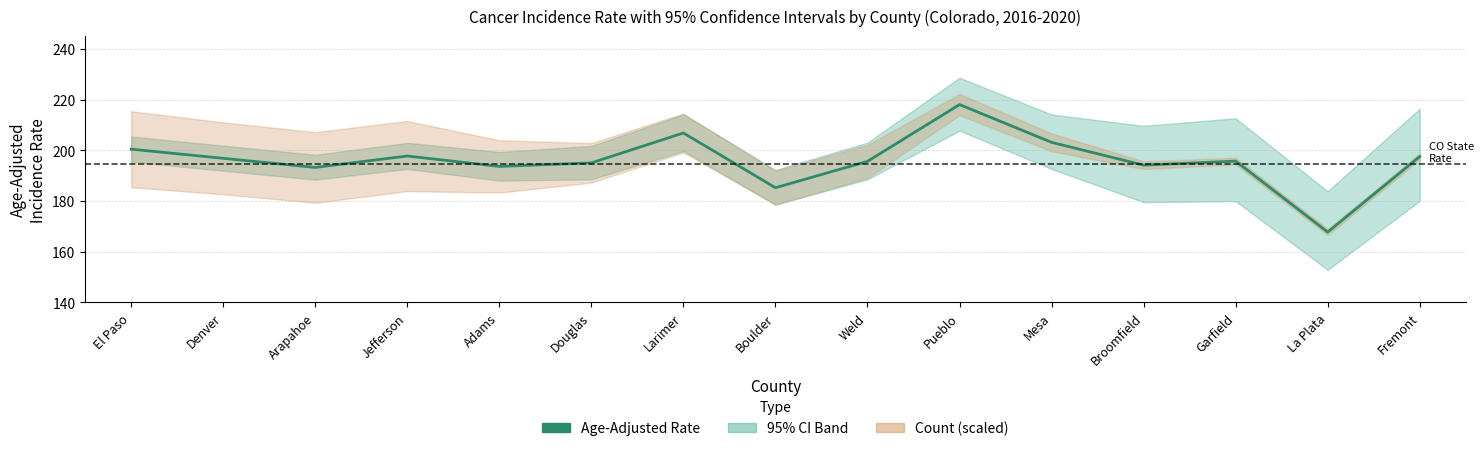

True or false: there are more than 2 points higher than both neighbors.

True